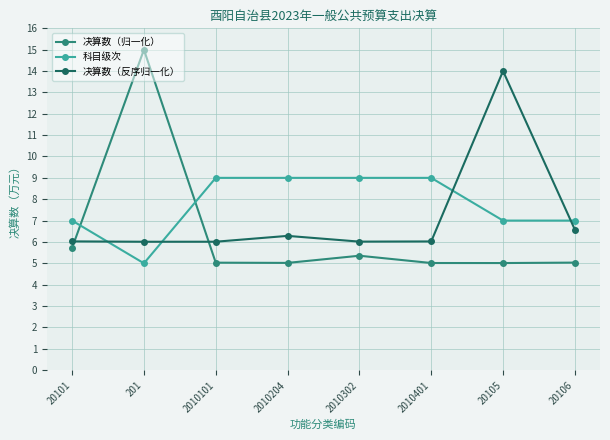

What is the average value of the 决算数（归一化） series?

6.4